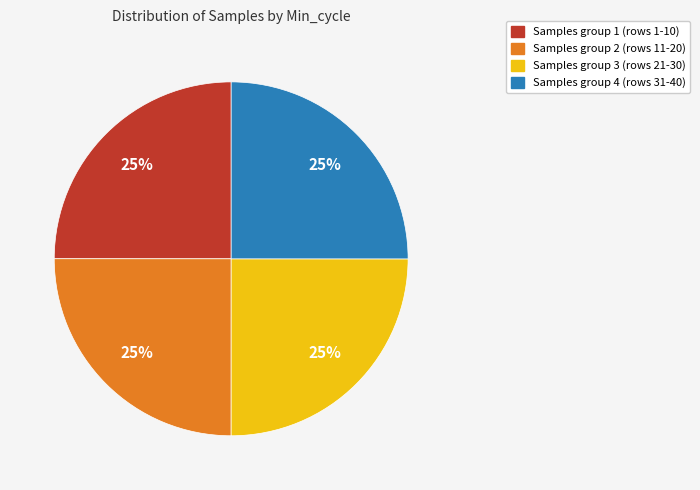

Does any single category account for the majority?

No